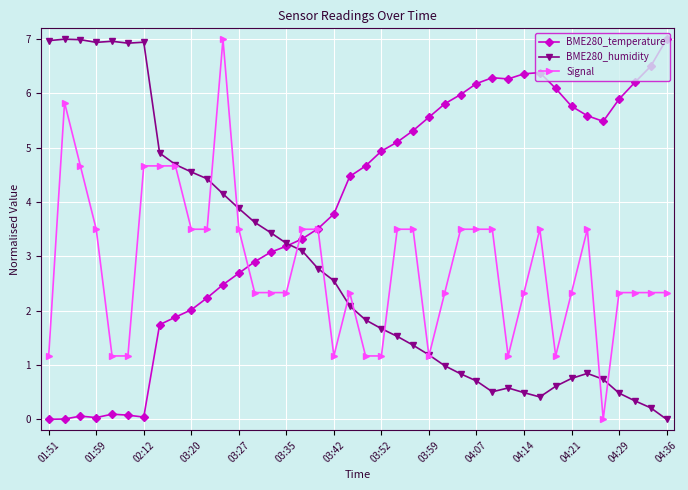

What is the value of the Signal point at the 15th from the left?

2.3